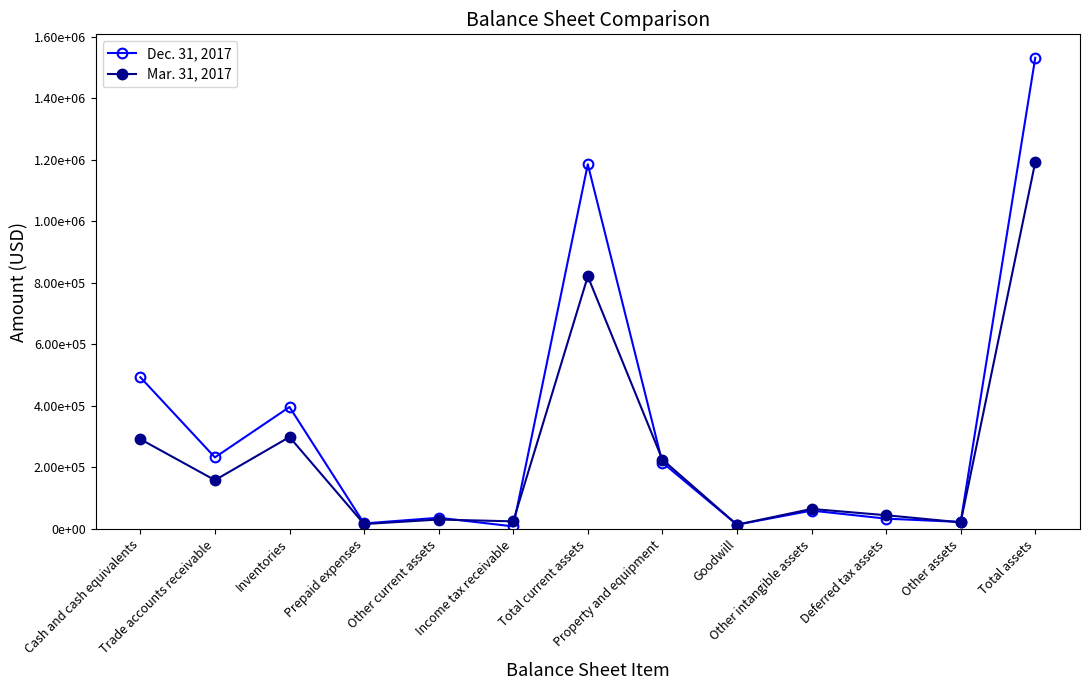

What is the average value of the Mar. 31, 2017 series?

246491